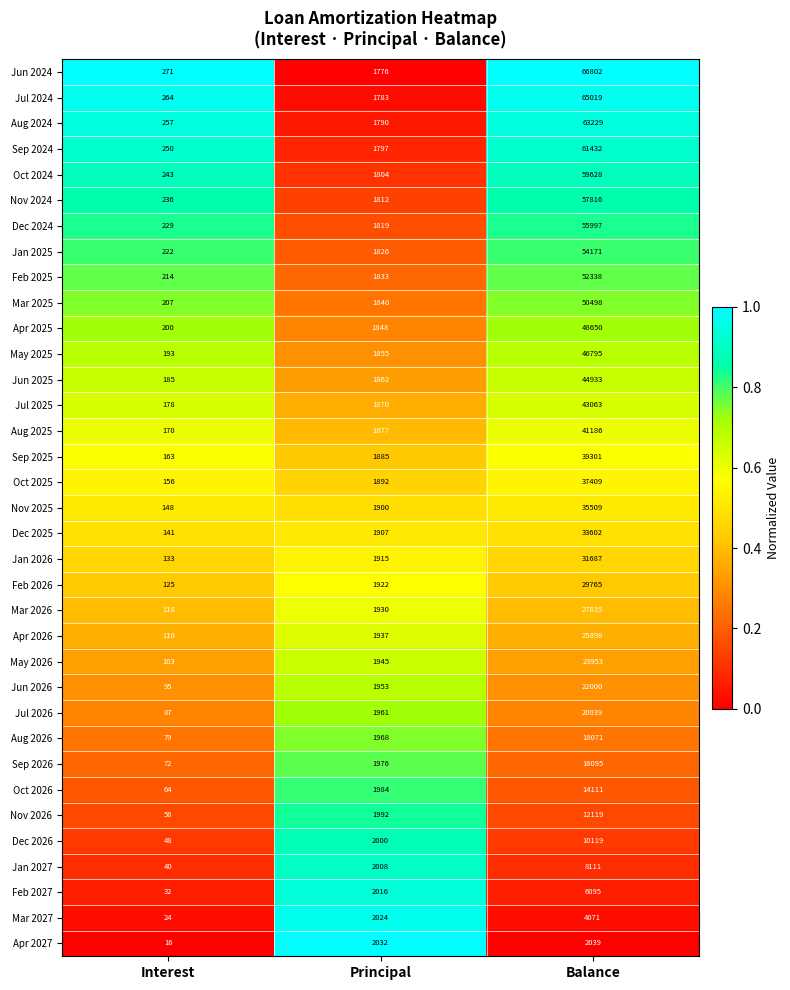

At which category is the sum across all series the highest?

Balance